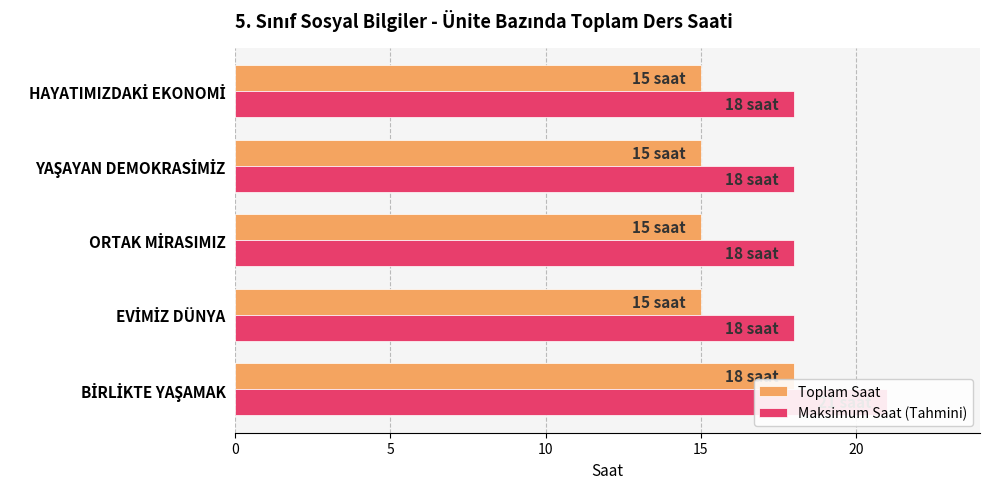

Which series has the widest spread of values?

Toplam Saat